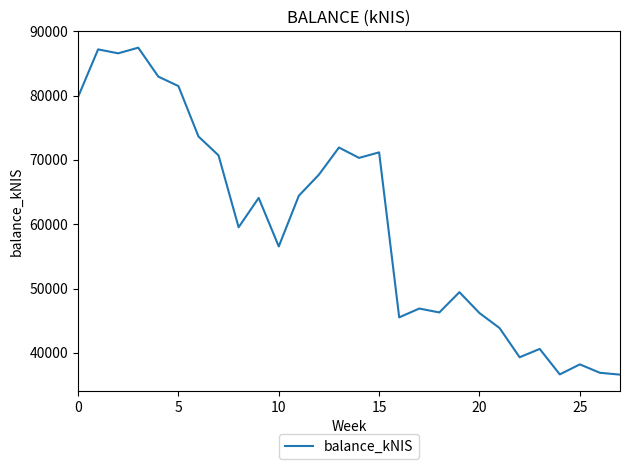

What is the maximum value shown in the chart?

87465.2